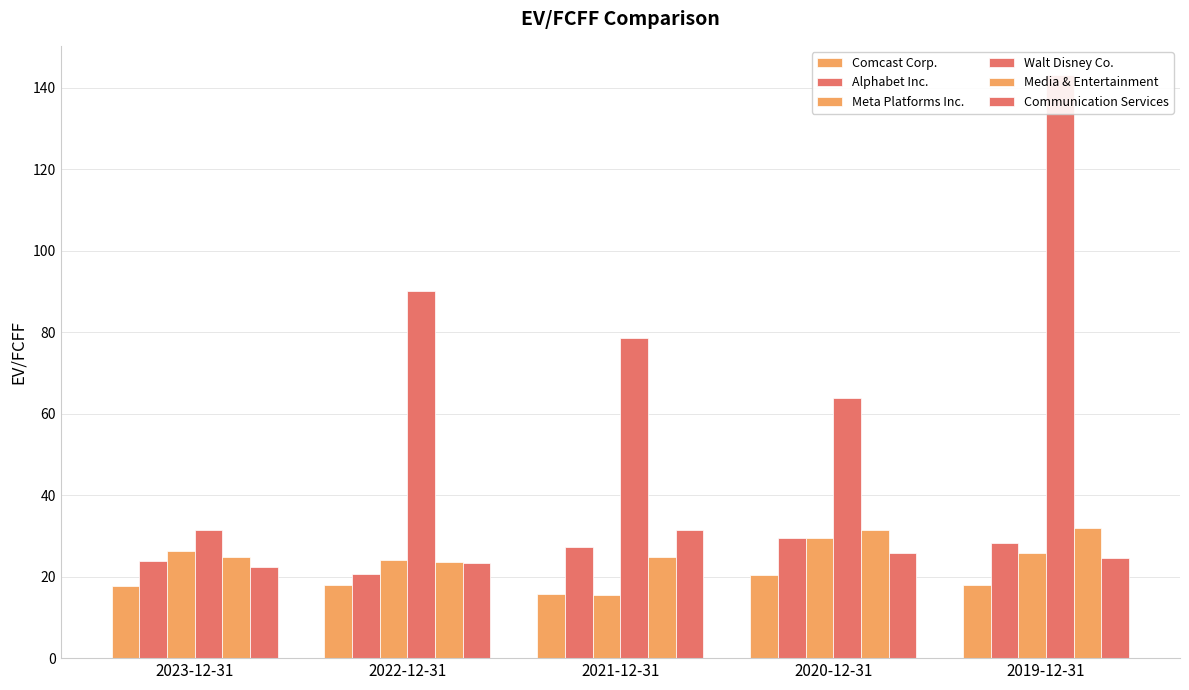

Which series has the largest total across all categories?

Walt Disney Co.